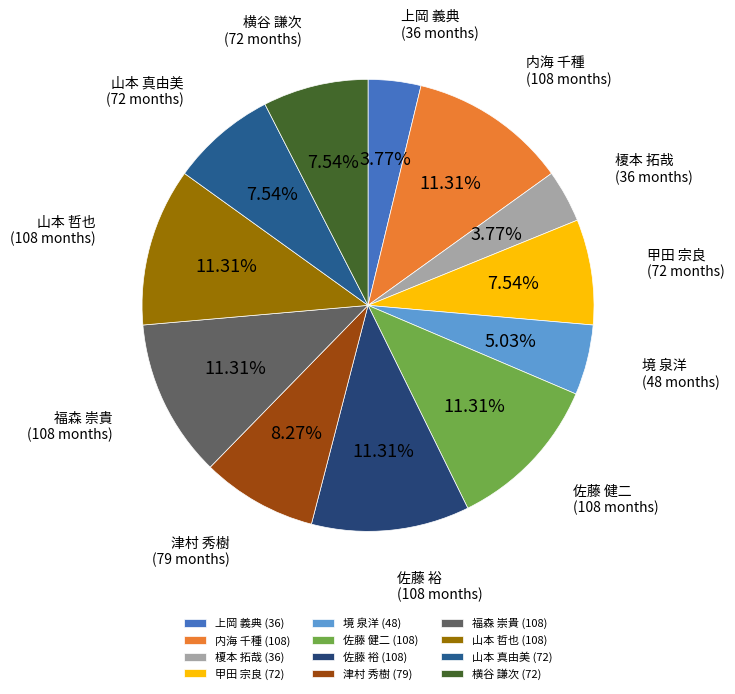

To the nearest percent, what is the difference between the largest and smallest slice percentages?

8%